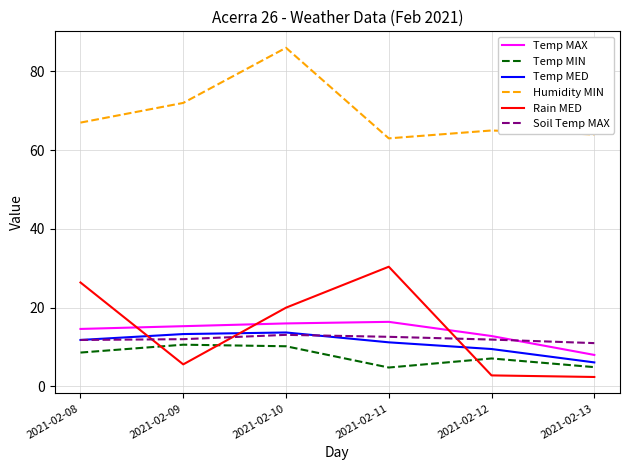

What is the greatest value displayed?

86.0